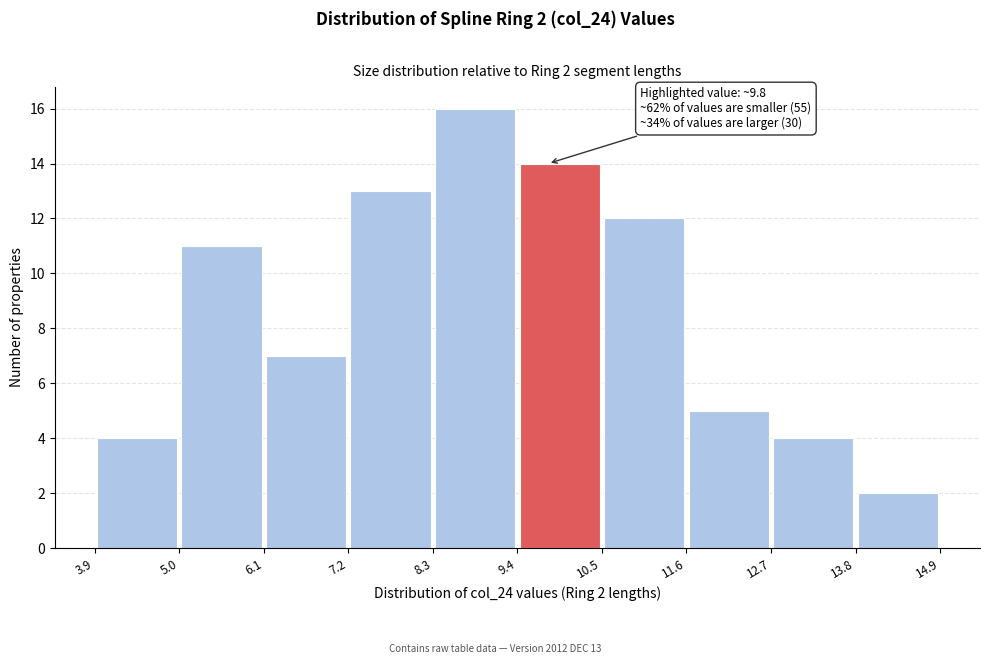

Which range on the x-axis has the tallest bar?

8.3 to 9.4